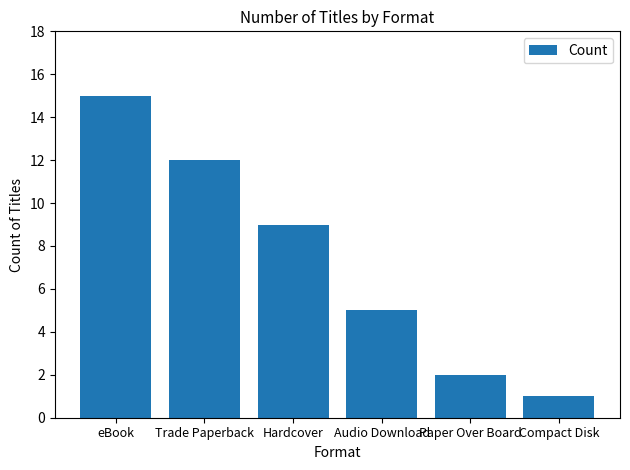

The value at Paper Over Board is 2. True or false?

True